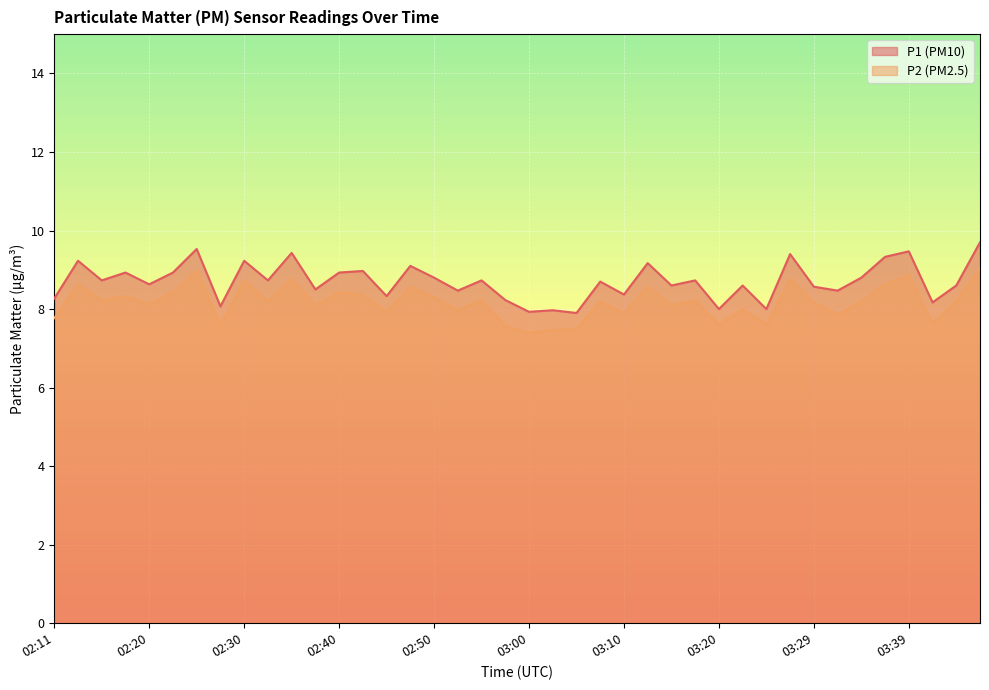

At 02:15, list the series in order from smallest to largest.

P2, P1